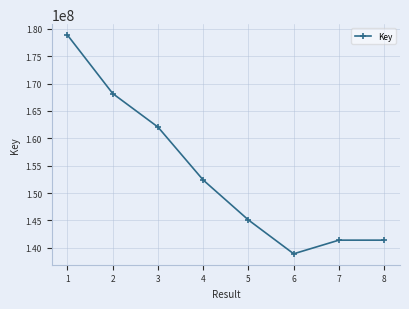

What is the average value?

153538966